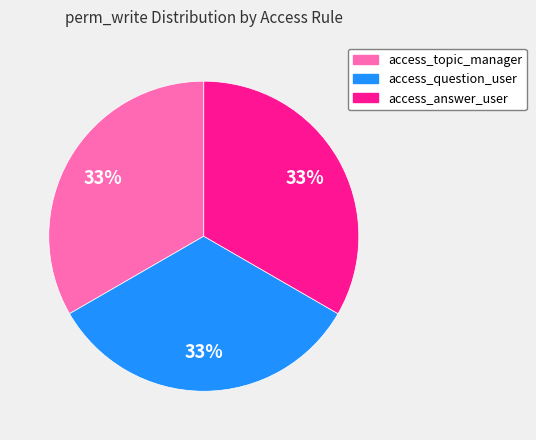

Does any single category account for the majority?

No